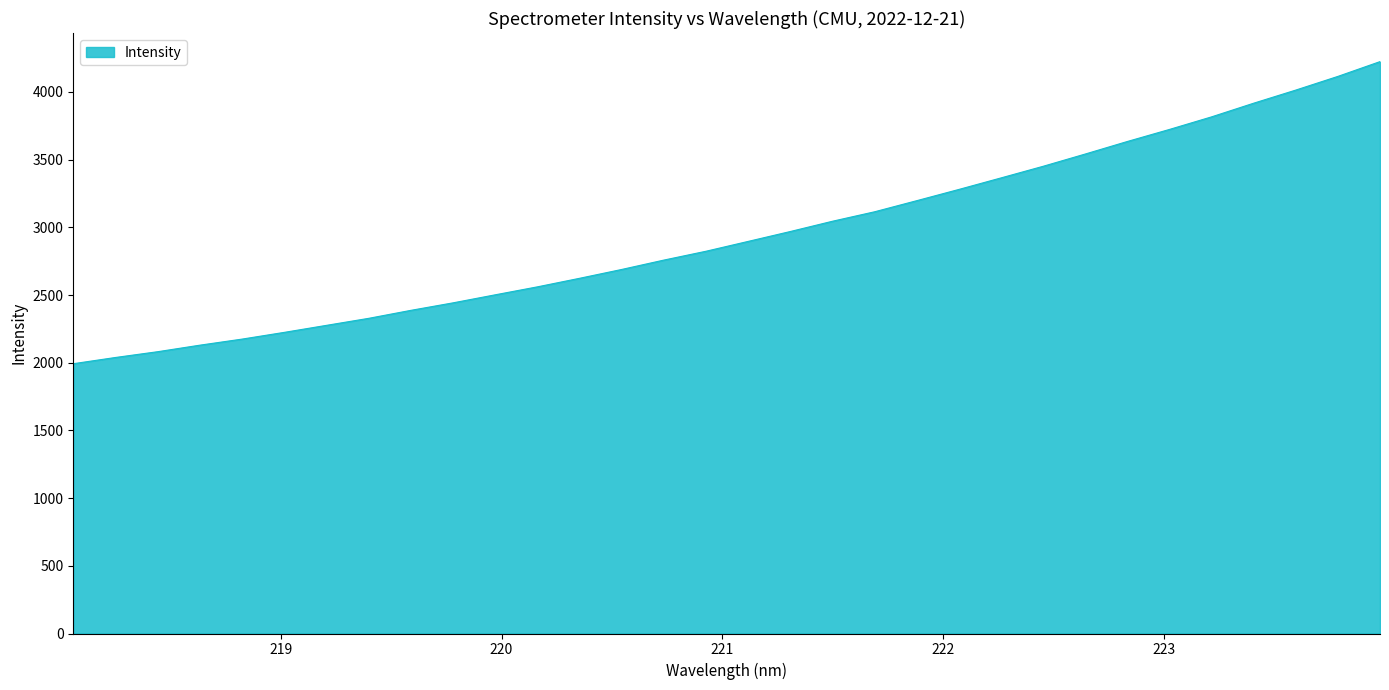

What is the difference between the maximum and minimum values?

2231.4